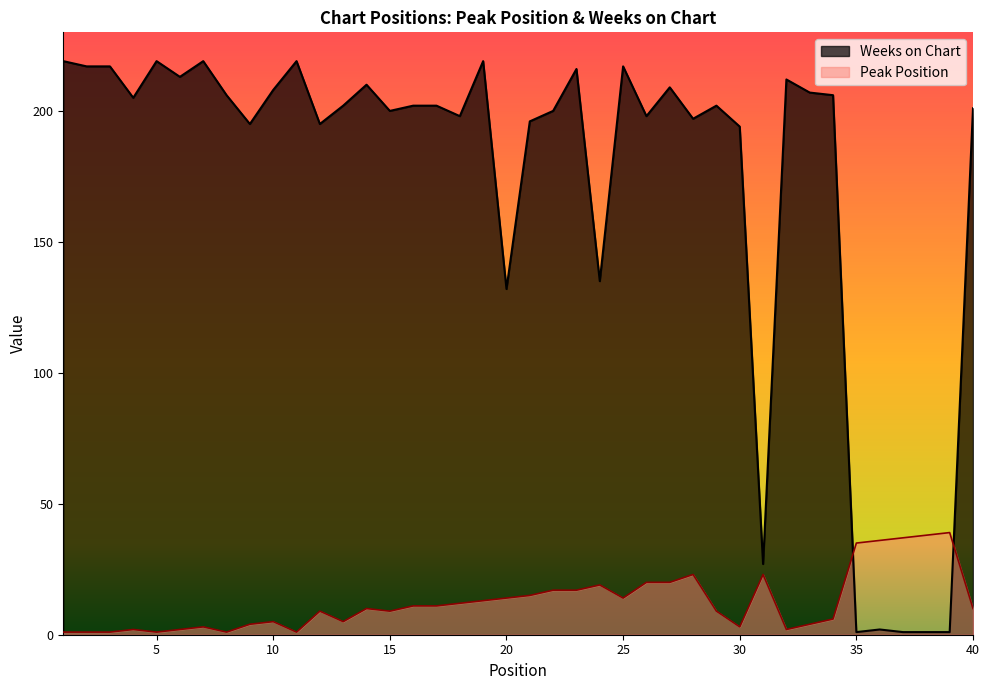

True or false: Weeks on Chart has a value of 0 at 37.

False